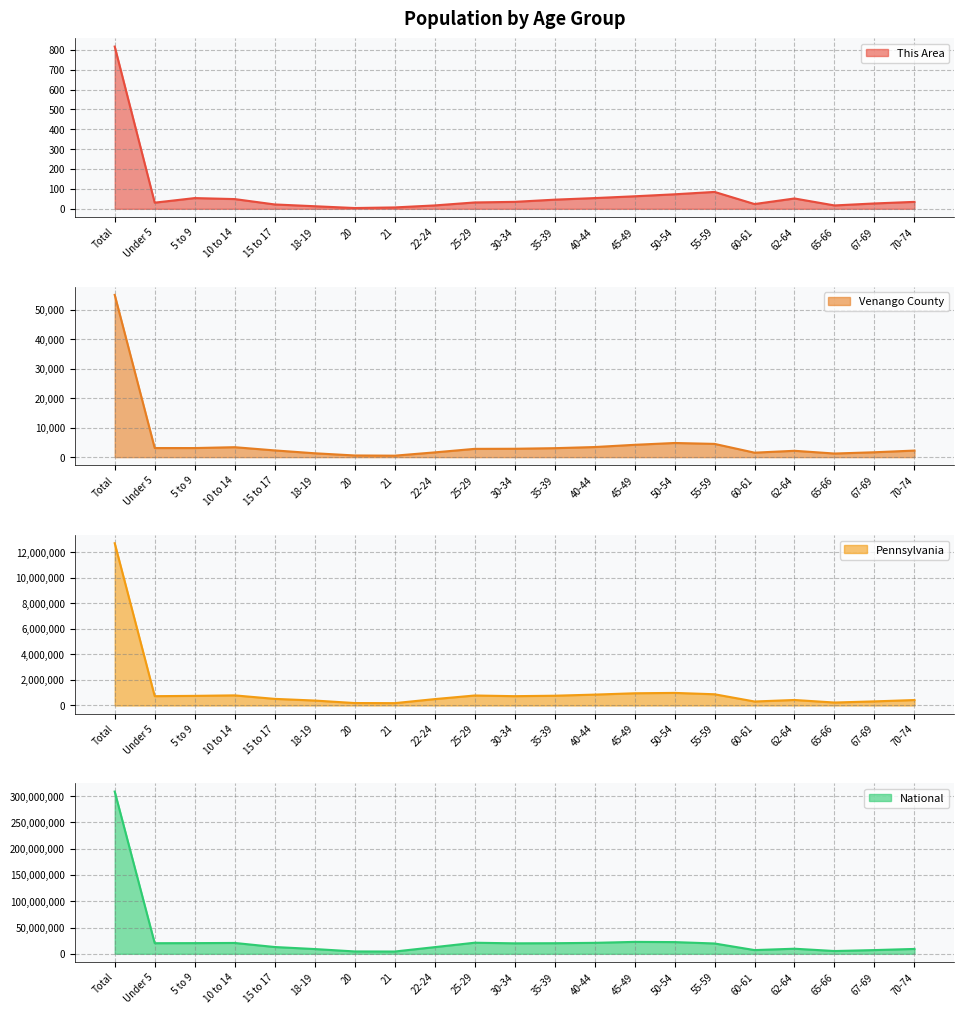

Which series has the largest total across all categories?

National